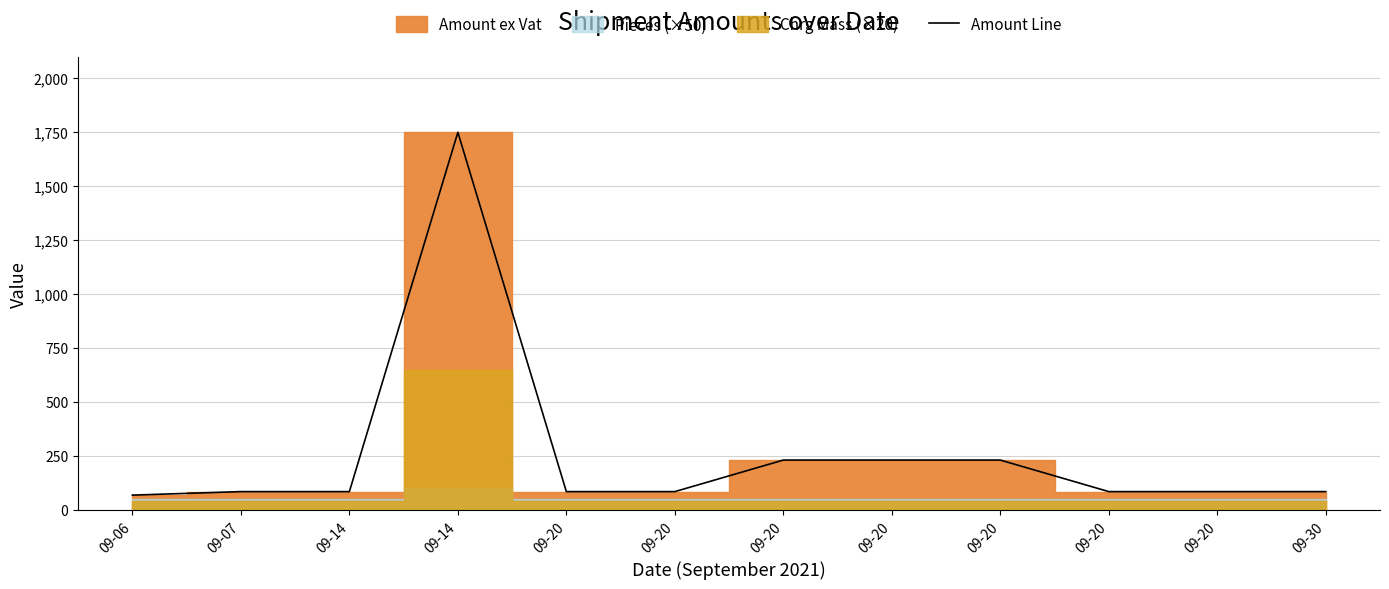

Read the value at 09-14.

84.5